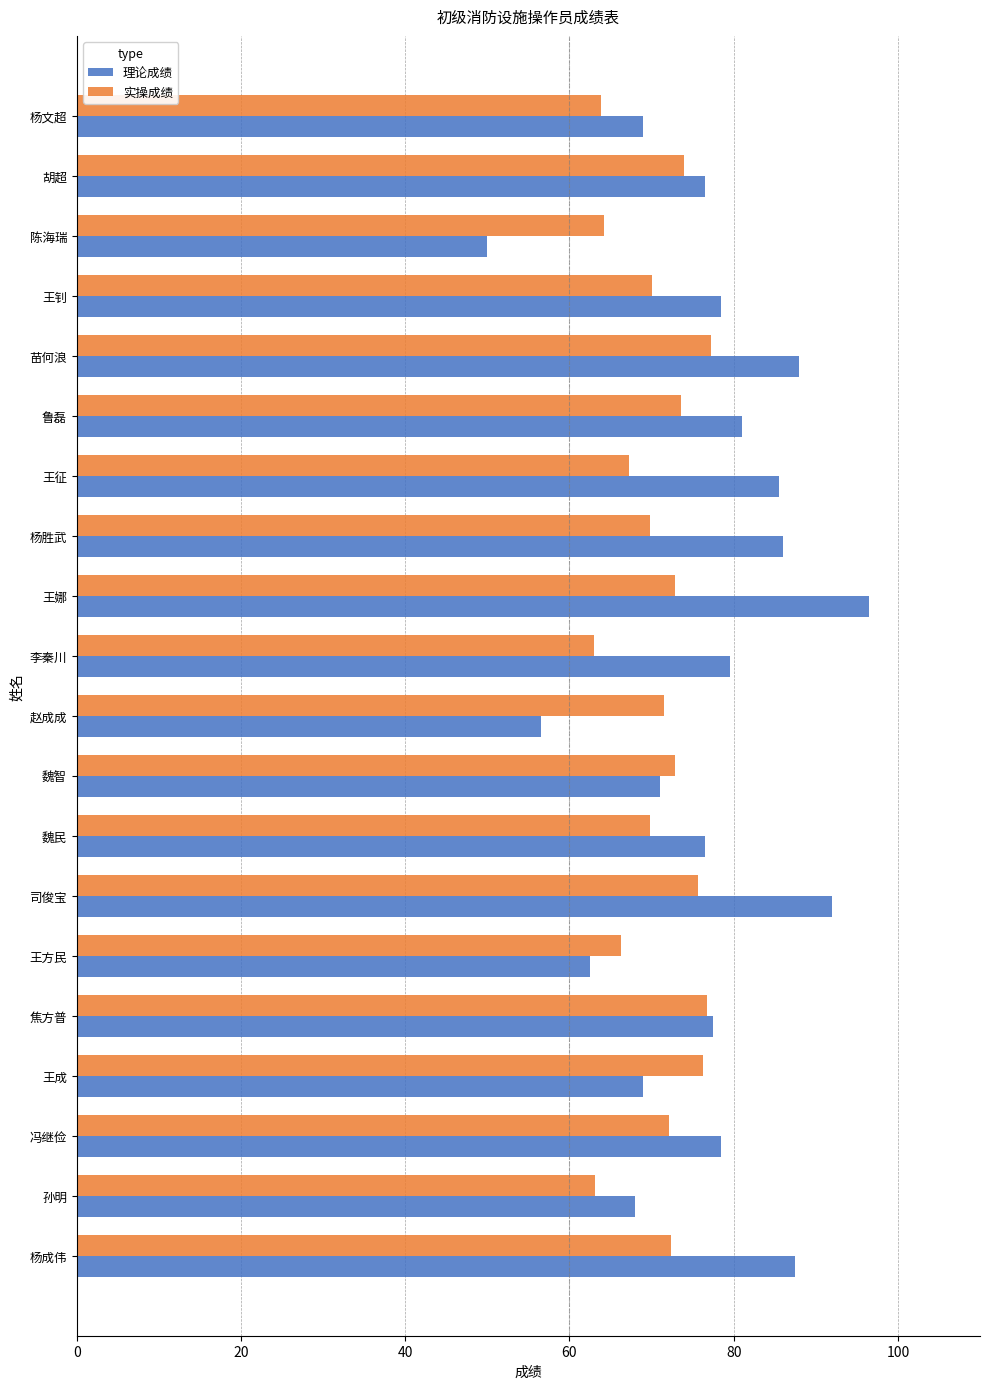

The 理论成绩 series shows 40.6 at 司俊宝. True or false?

False